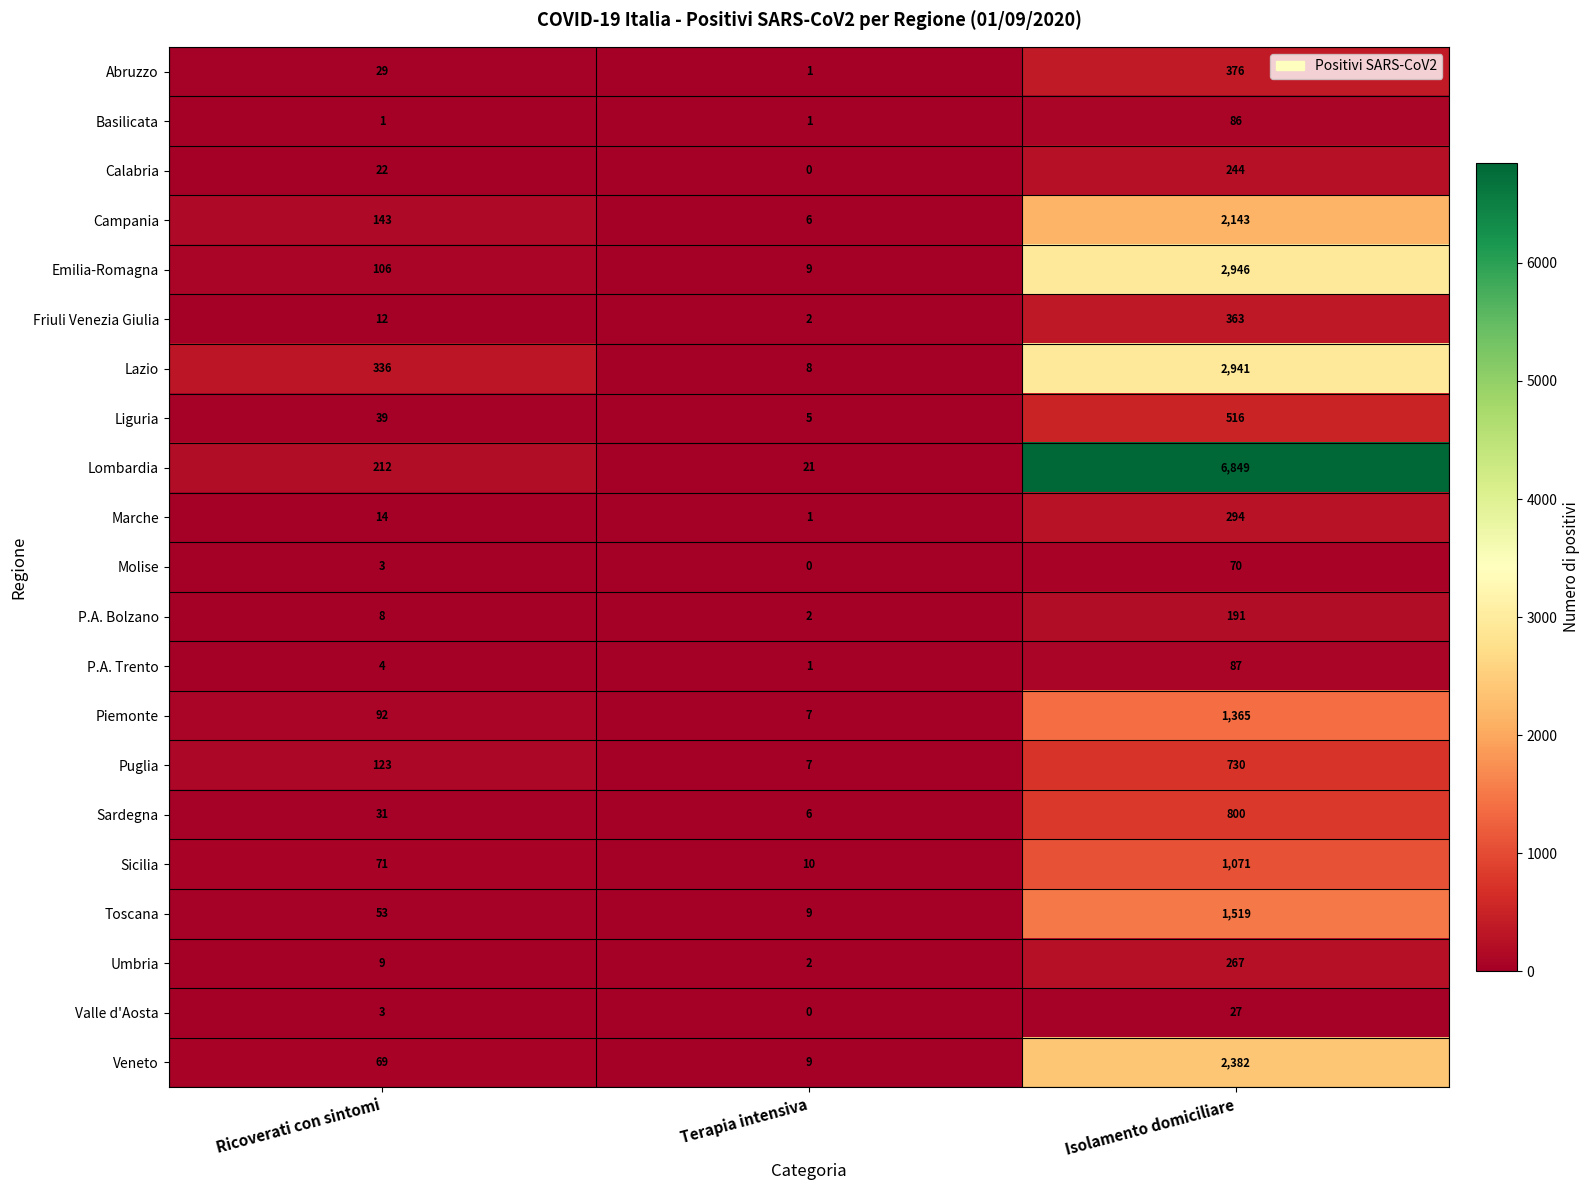

Which label corresponds to the smallest value in the chart?

Terapia intensiva